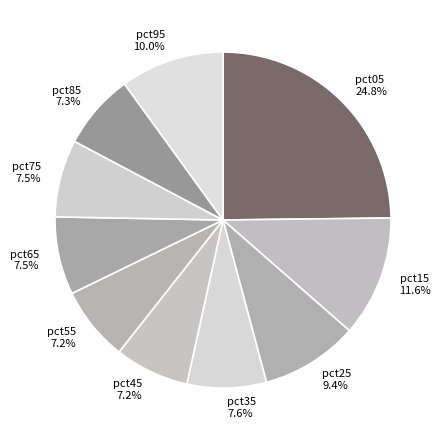

What percentage do pct05 and pct75 together represent?

32.3%